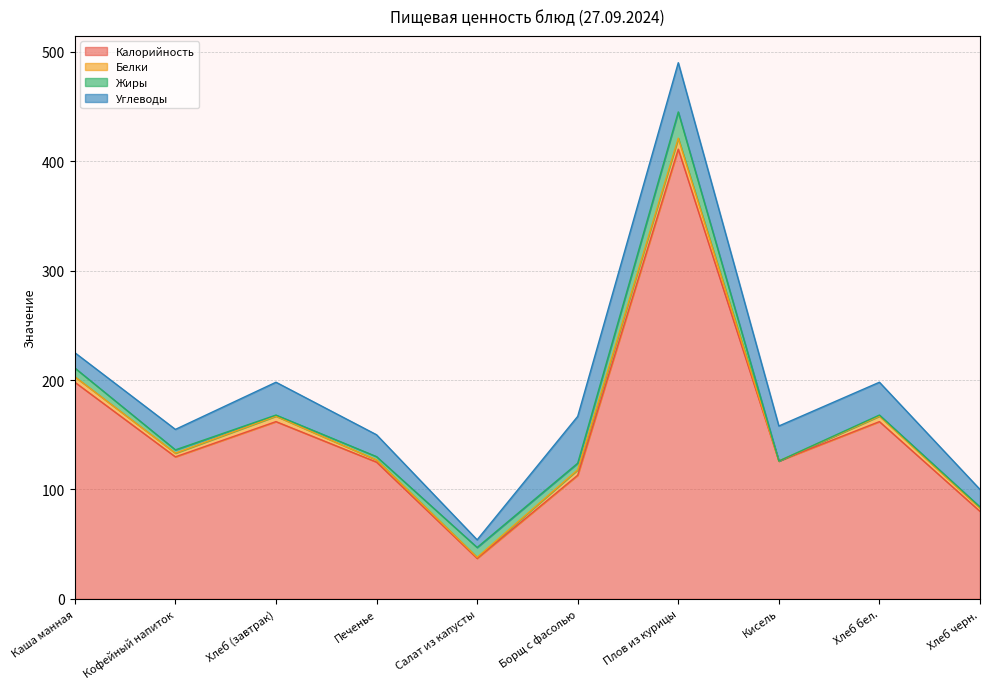

Between Борщ с фасолью and Каша манная, which is larger?

Каша манная